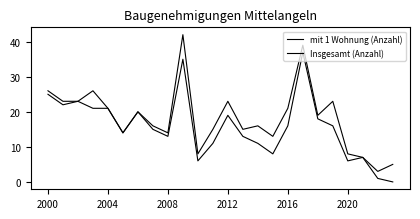

Does the chart display data point markers on the line(s)?

No